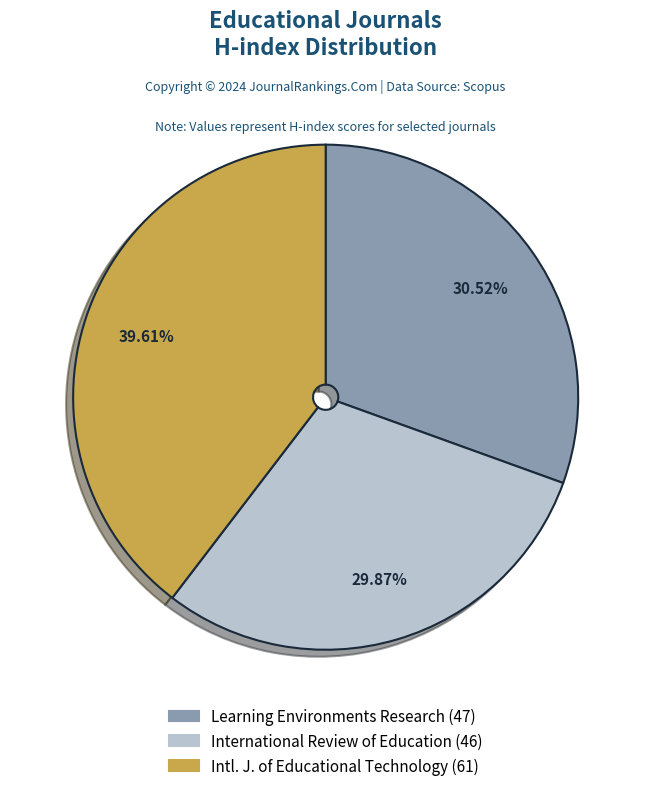

Is there any slice that represents more than half of the pie?

No